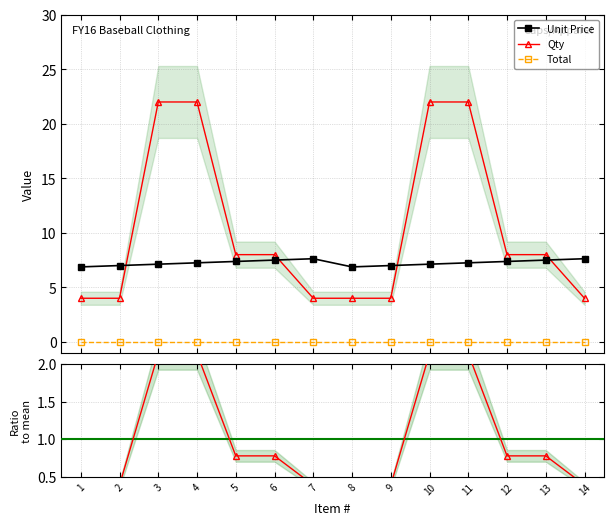

Which series has the largest total across all categories?

Qty